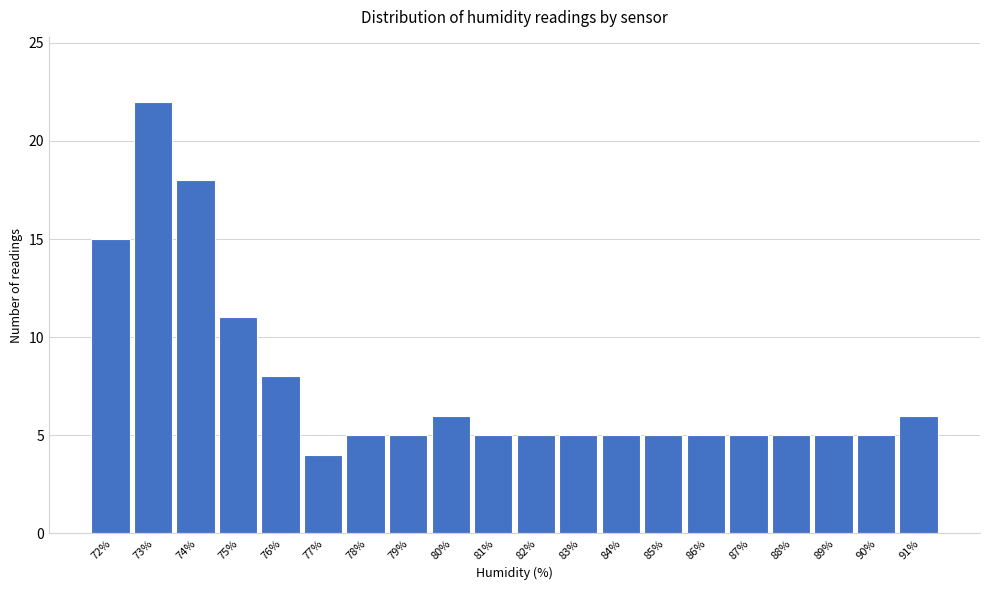

Reading left to right, extract all data points from this chart.

15	22	18	11	8	4	5	5	6	5	5	5	5	5	5	5	5	5	5	6